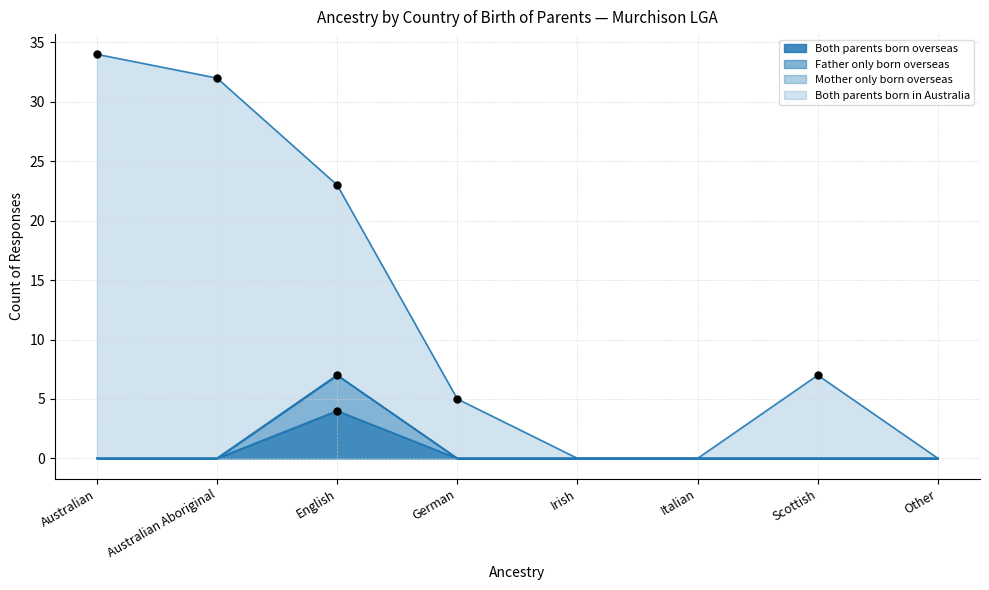

Which series contains the lowest Y value?

Both parents born overseas